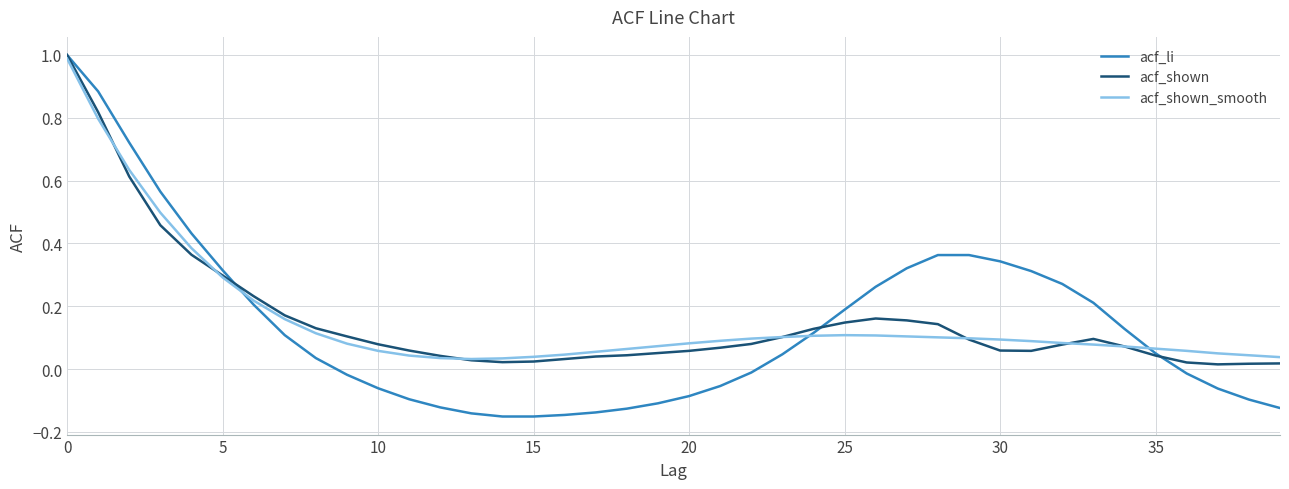

Which series has the widest spread of values?

acf_li